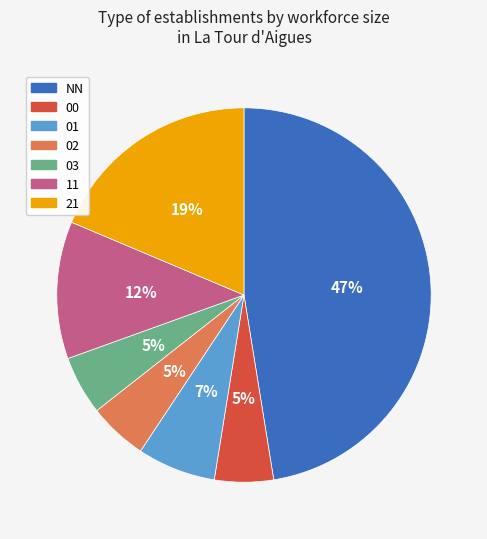

Which slice is the largest?

NN